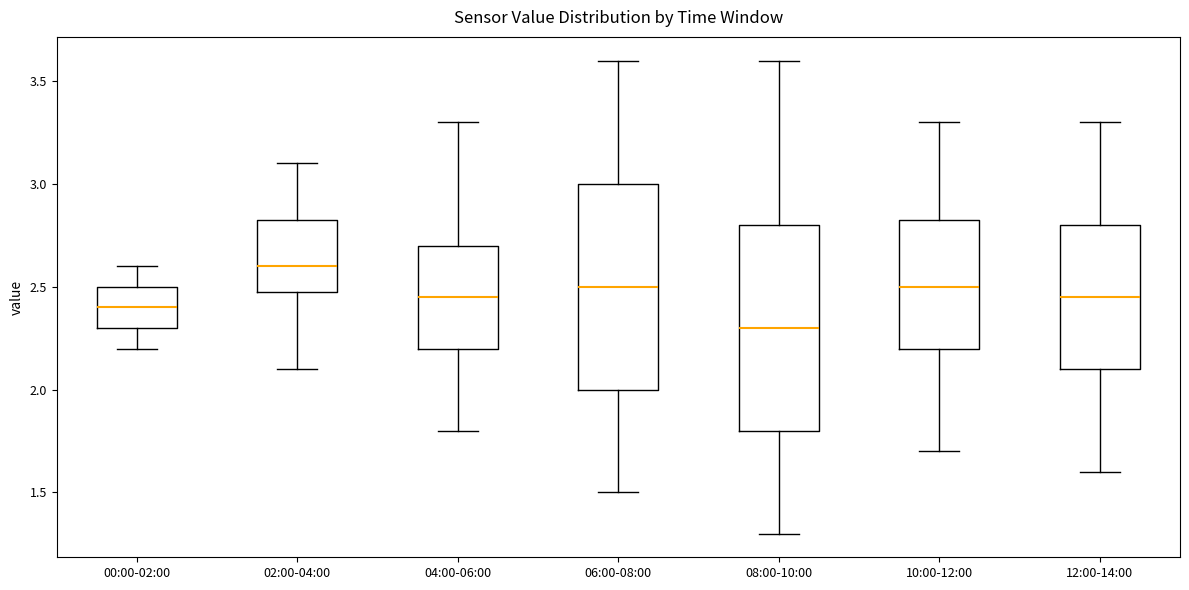

Where is the upper edge of the box for 08:00-10:00 on the y-axis? The values are not printed on the chart, so give them approximately, as read against the axis.

2.80